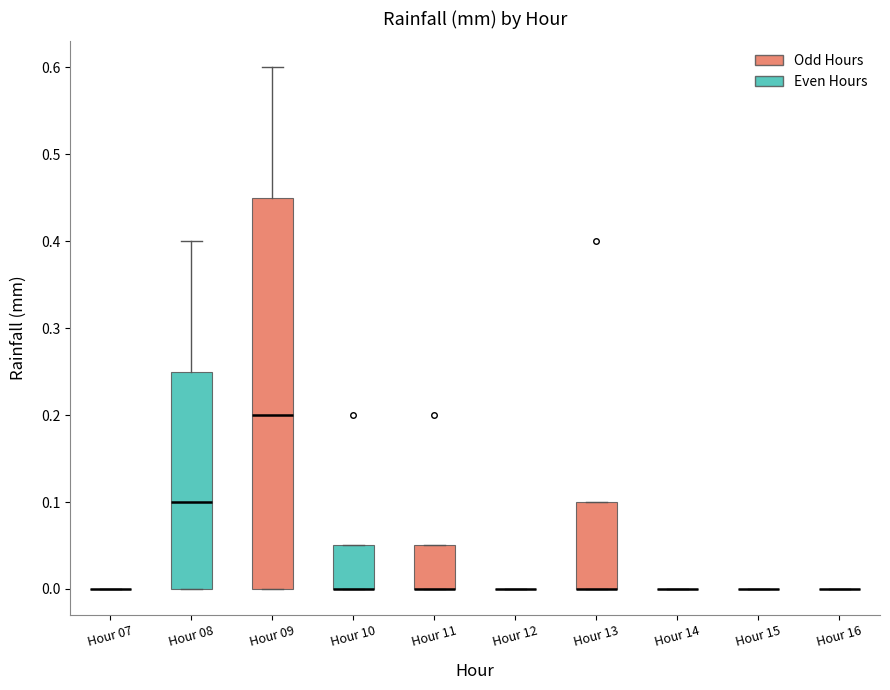

Which box is the tallest, from its lower edge to its upper edge?

Hour 09